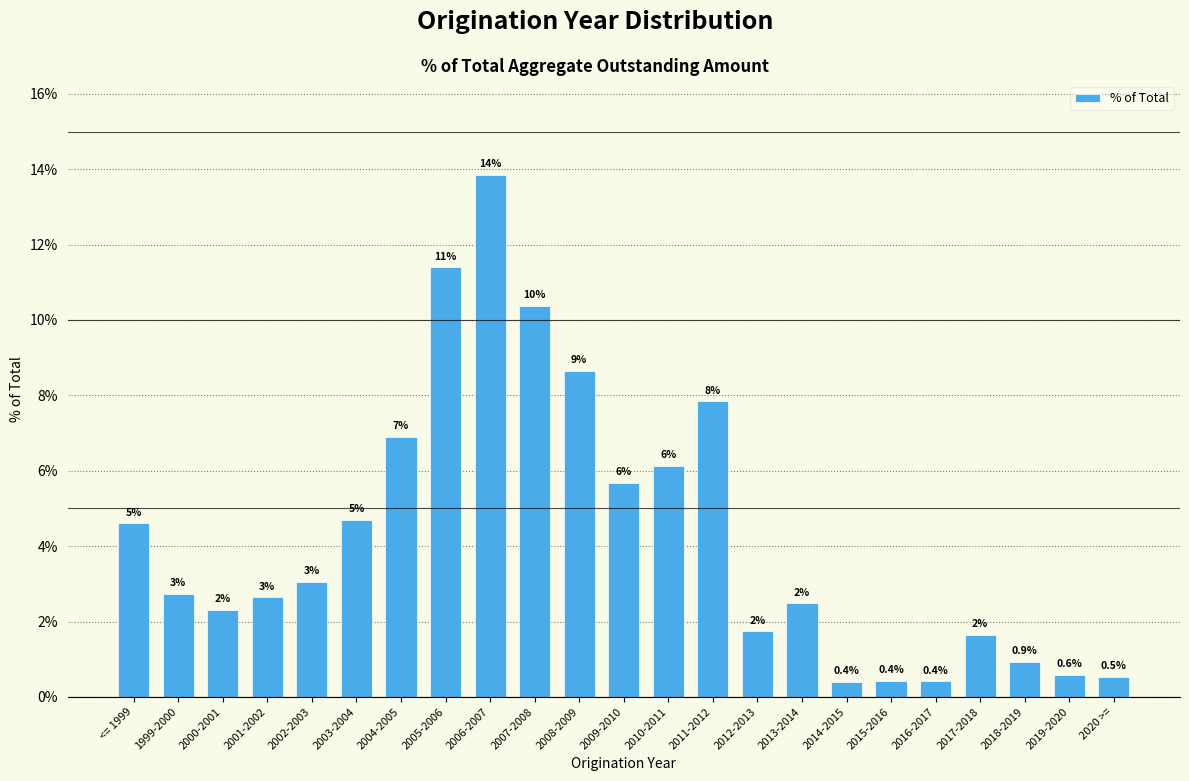

How many bars are there in total?

23